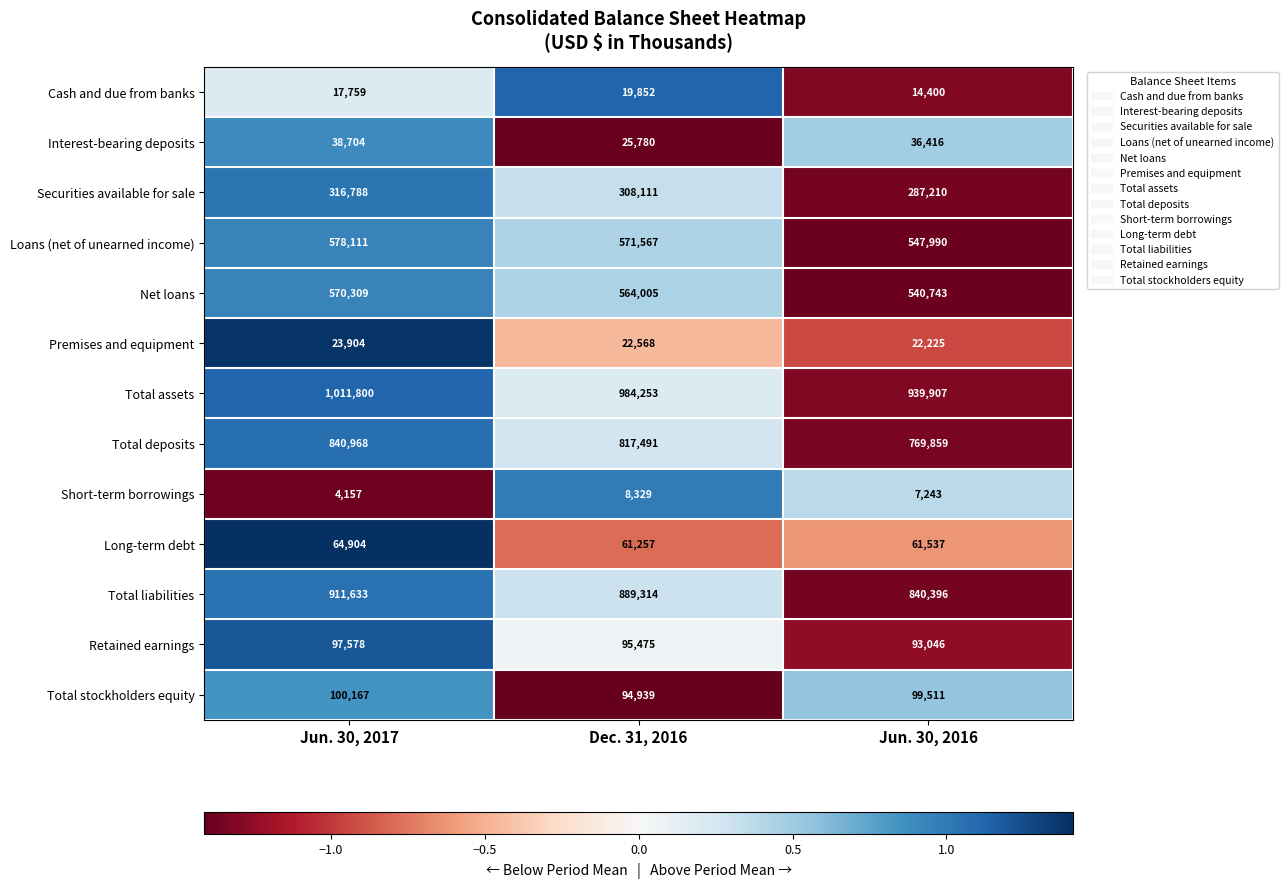

Is it true that Cash and due from banks equals 29217 at Dec. 31, 2016?

False